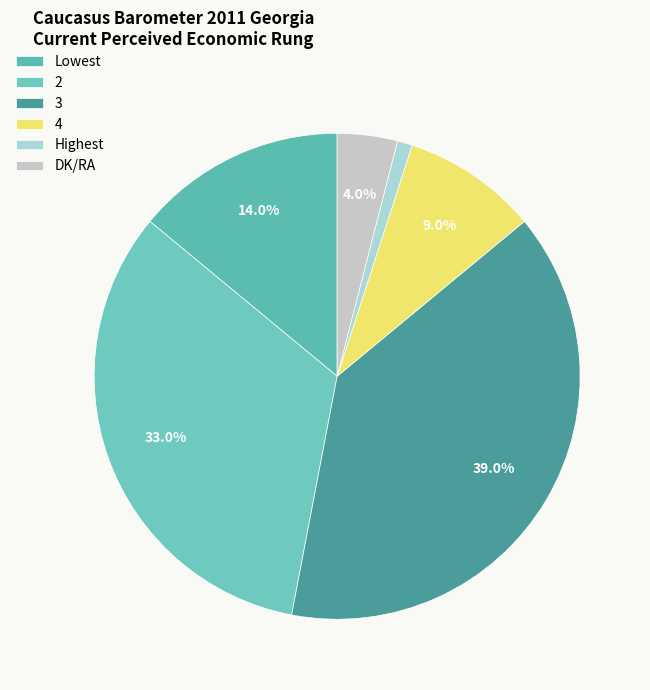

To the nearest percent, what portion does 2 represent?

33%